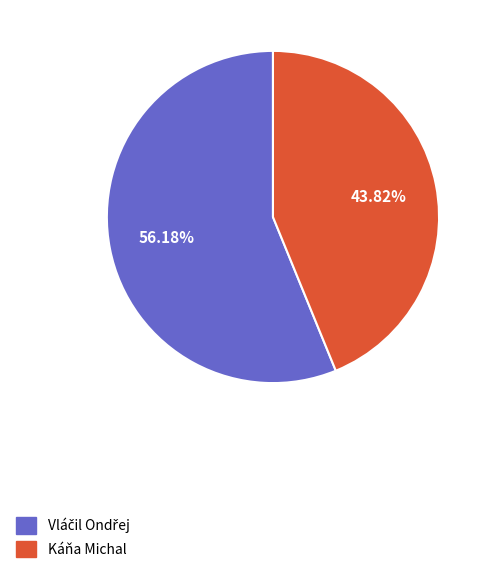

Does any single category account for the majority?

Yes